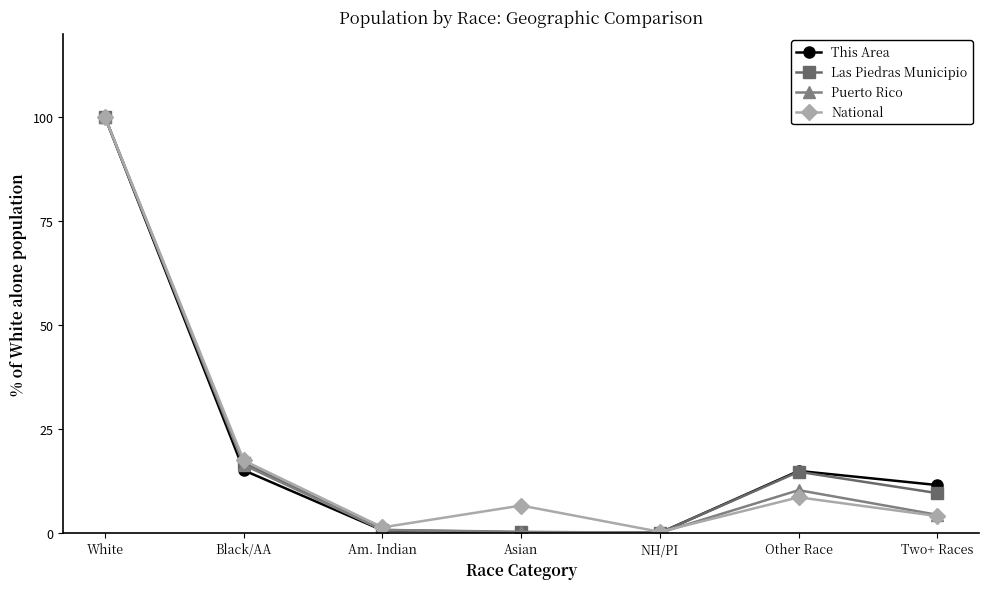

At which label does National reach its peak?

White